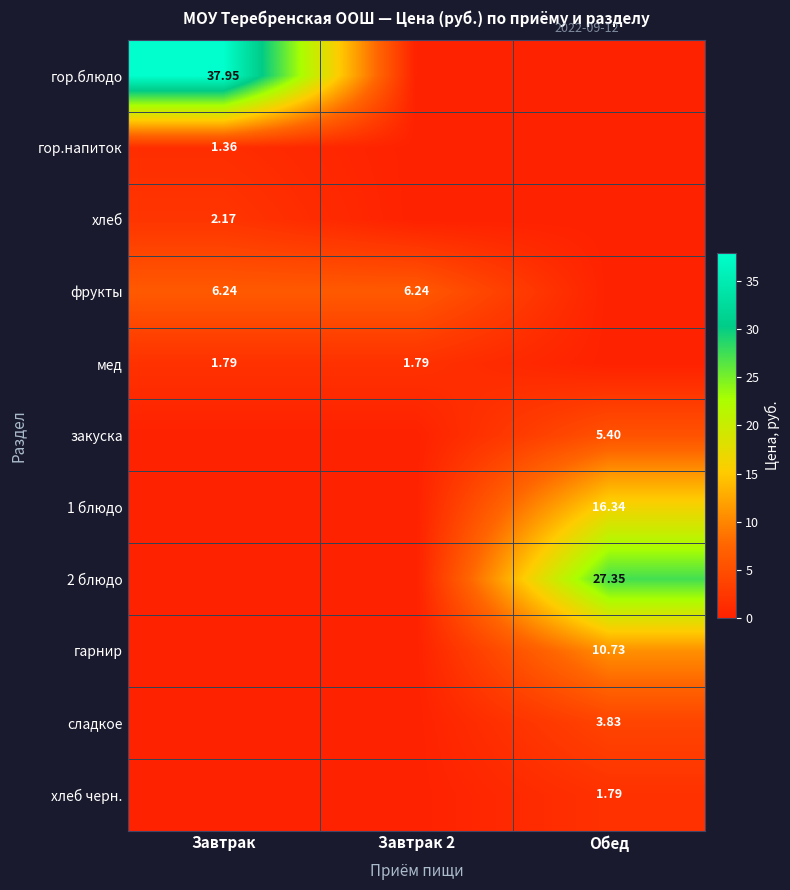

What is the average value of the гарнир series?

3.6